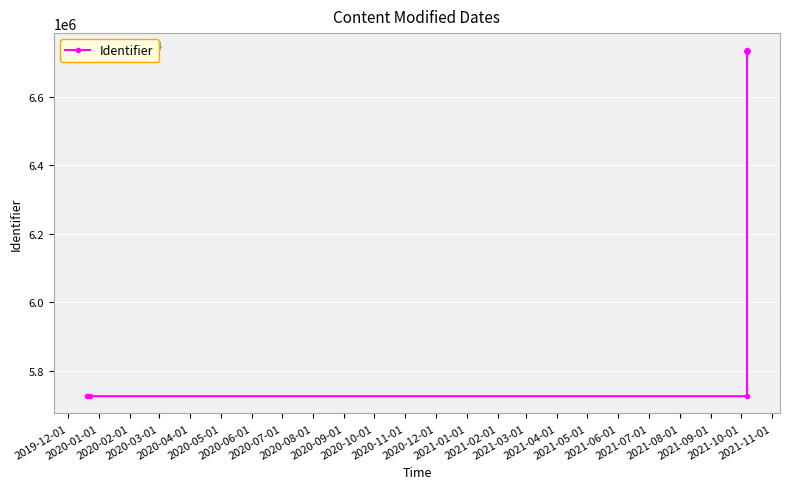

What is the label of the 16th point from the right?

2020-02-01